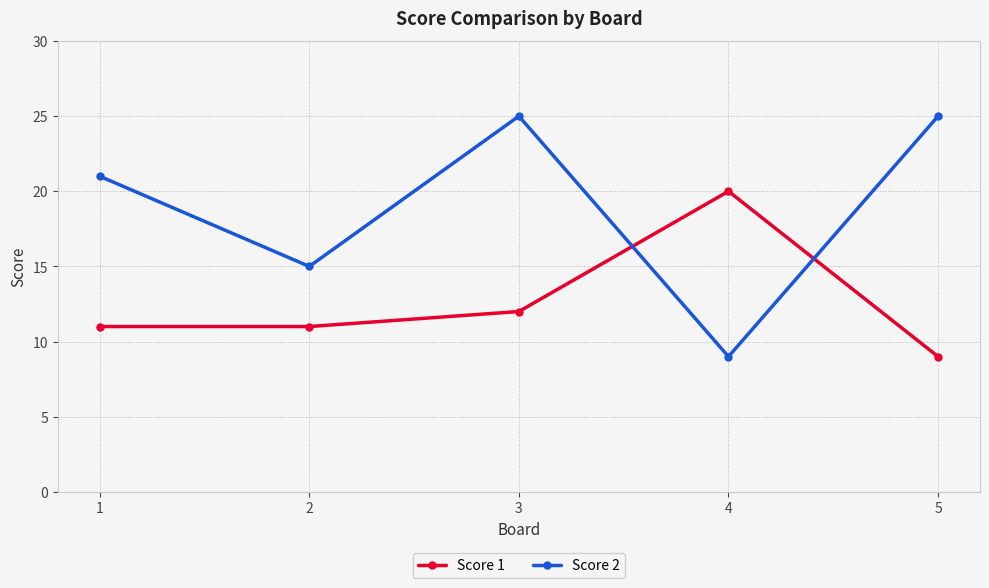

True or false: Score 1 has a value of 20 at 4.

True